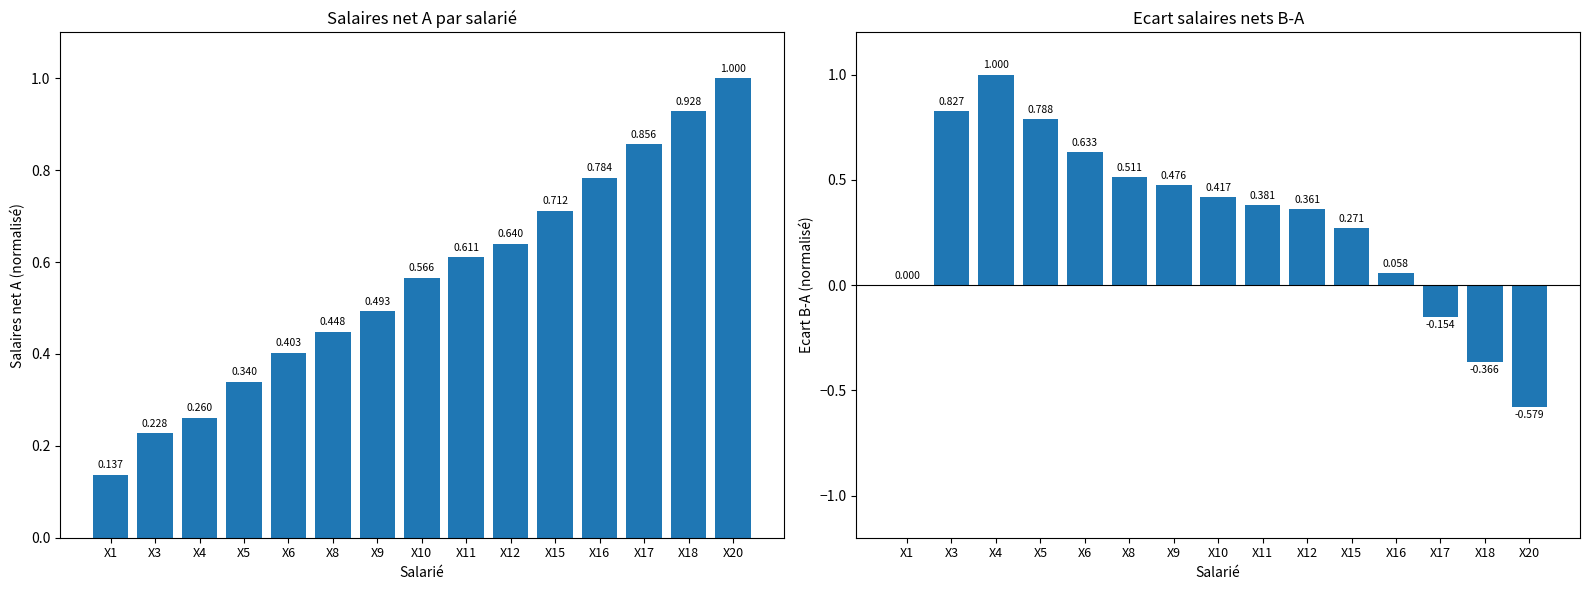

How many positive values does the Ecart salaires nets B-A series have?

11